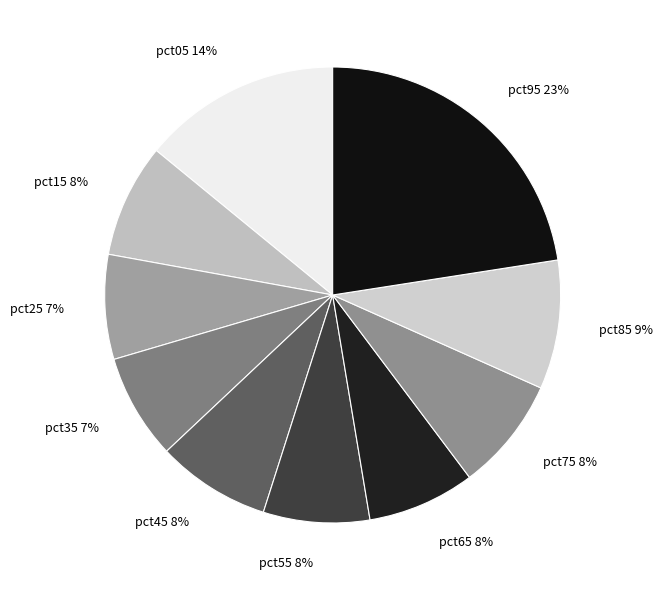

True or false: pct25 accounts for 1% of the total.

False